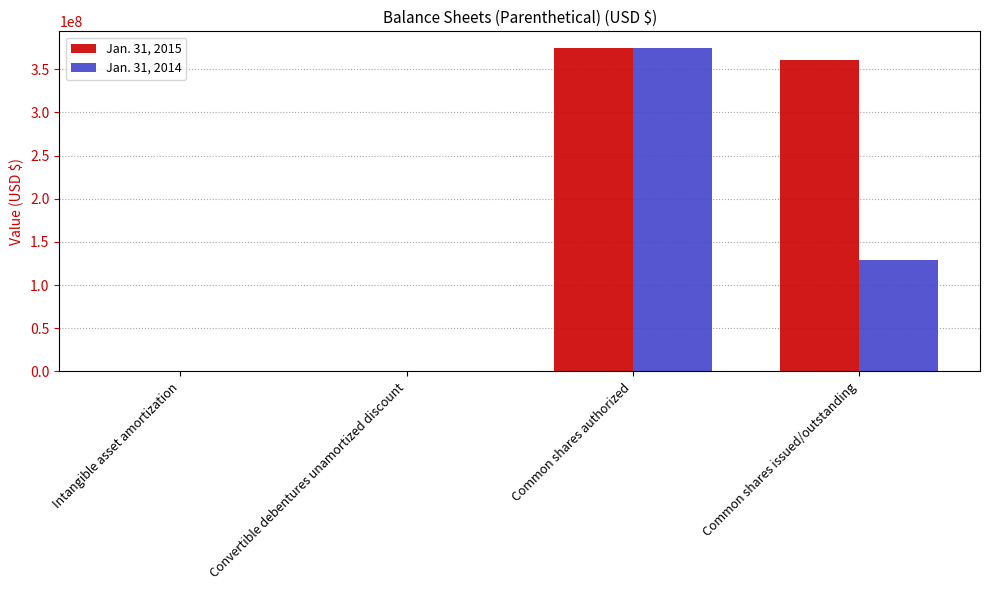

What are all the series names shown in the legend?

Jan. 31, 2015, Jan. 31, 2014